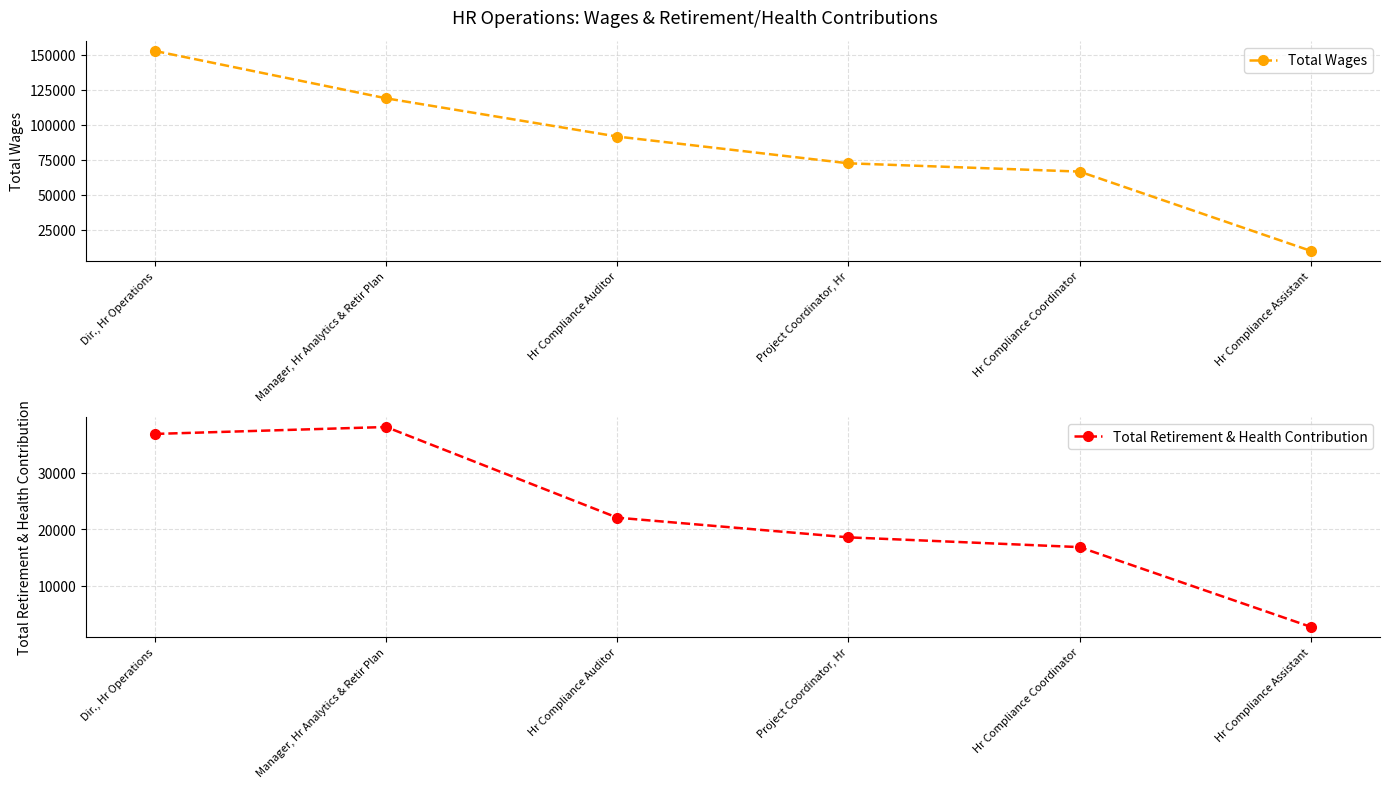

What is the difference between the highest and lowest values at Hr Compliance Assistant?

7427